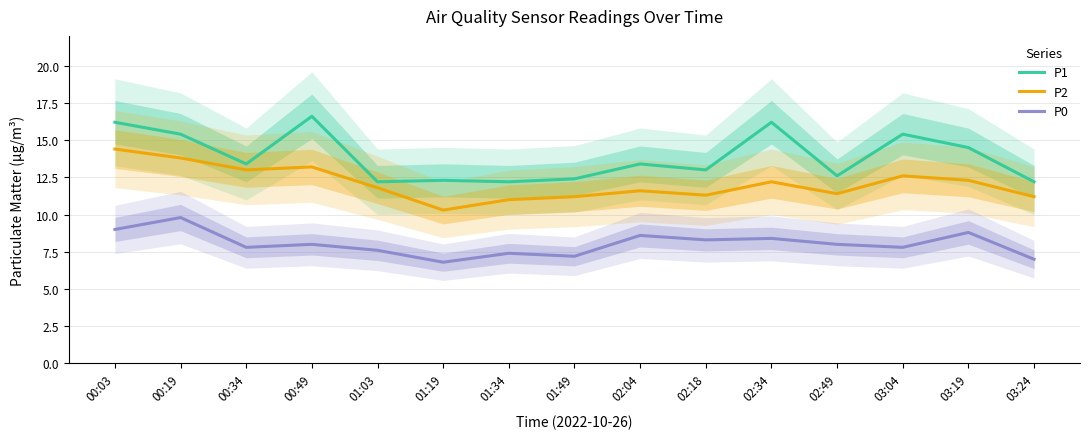

At which category does P2 reach its first local peak?

00:49